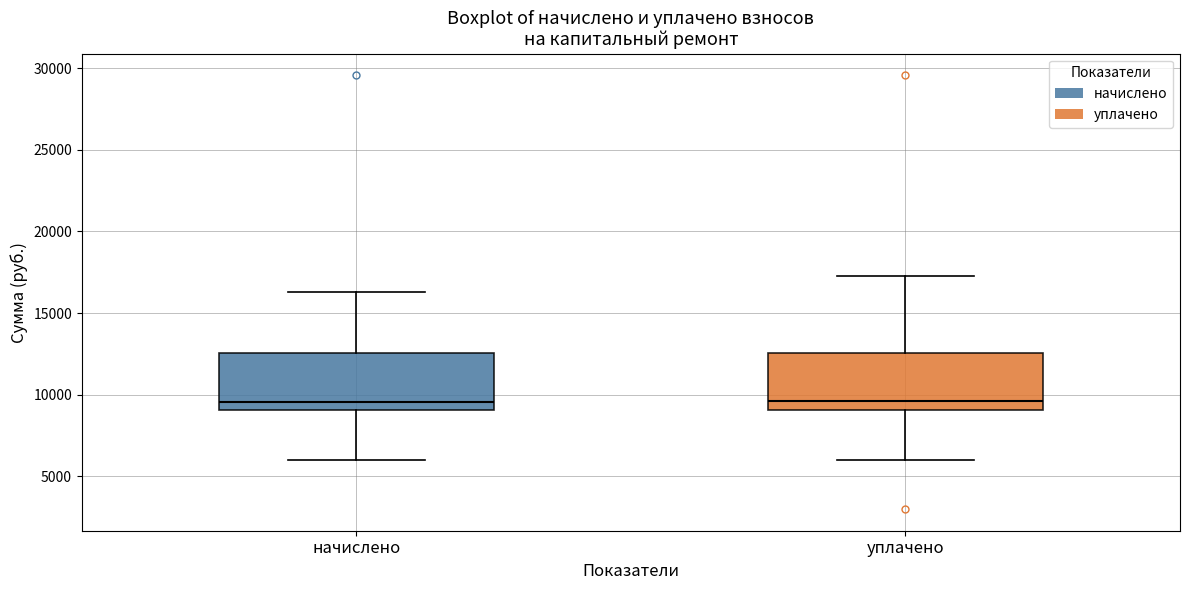

Where does the median line of the box for начислено sit on the y-axis? The values are not printed on the chart, so give them approximately, as read against the axis.

9500